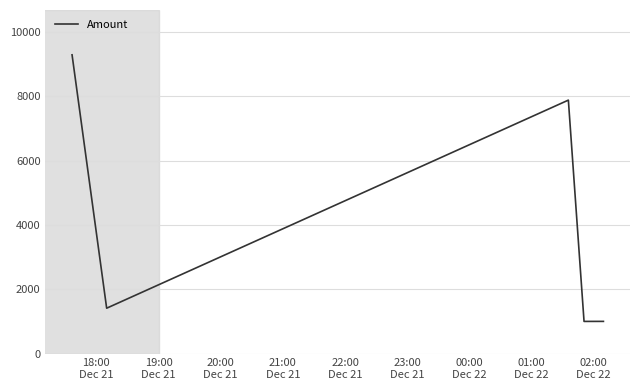

What is the difference between the maximum and minimum values?

8290